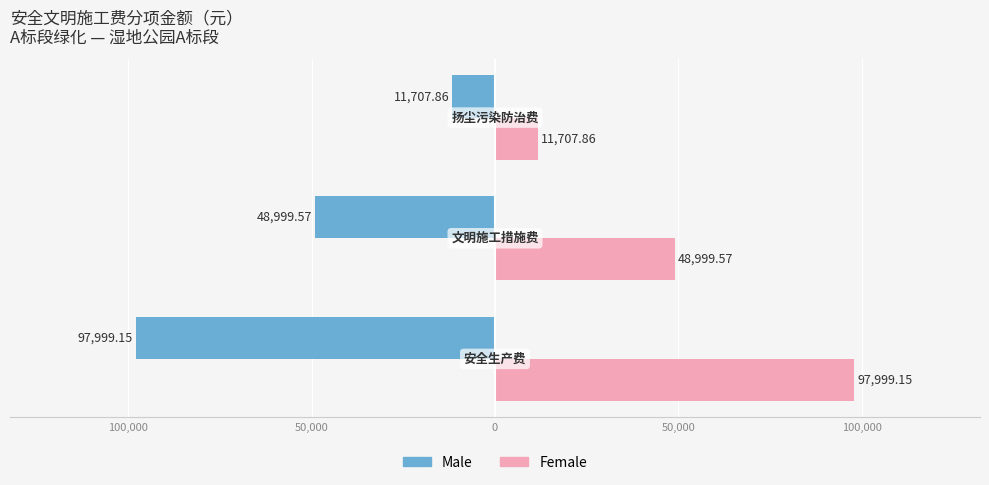

What are all the series names shown in the legend?

Male, Female